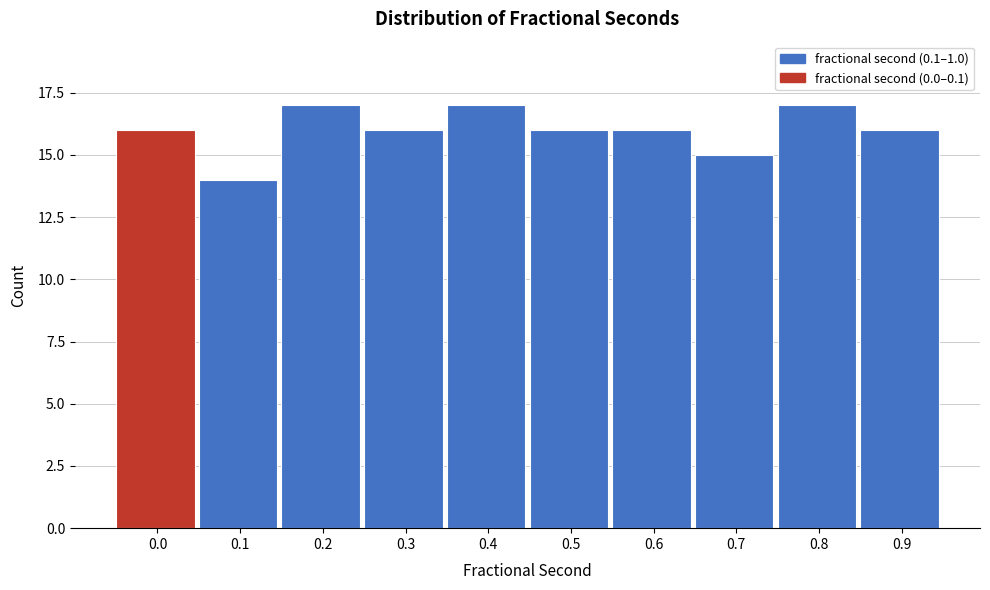

Reading right to left, list all the values displayed in this chart.

0.9=16	0.8=17	0.7=15	0.6=16	0.5=16	0.4=17	0.3=16	0.2=17	0.1=14	0.0=16